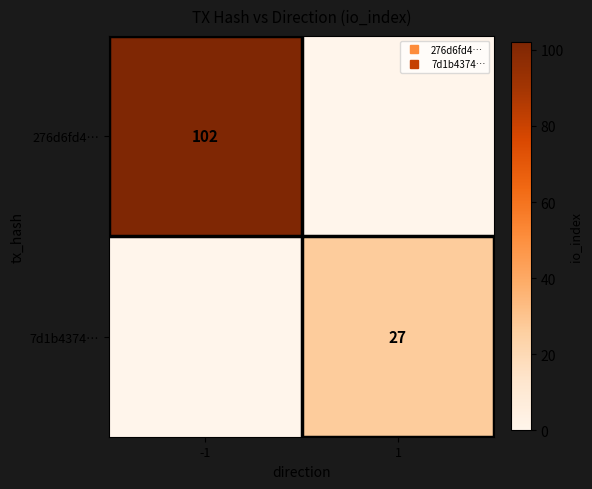

What is the difference between the maximum and minimum values in the 276d6fd4… series?

102